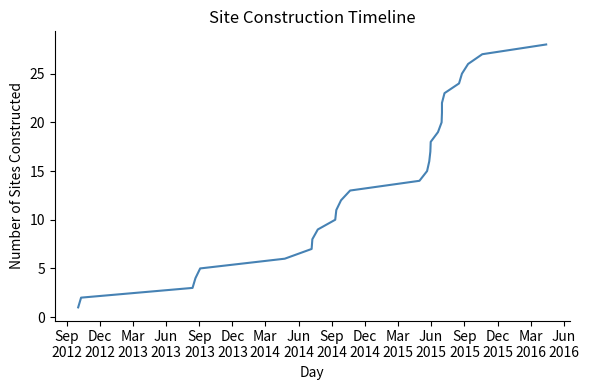

Reading left to right, list all the values displayed in this chart.

1	2	3	4	5	6	7	8	9	10	11	12	13	14	15	16	17	18	19	20	21	22	23	24	25	26	27	28